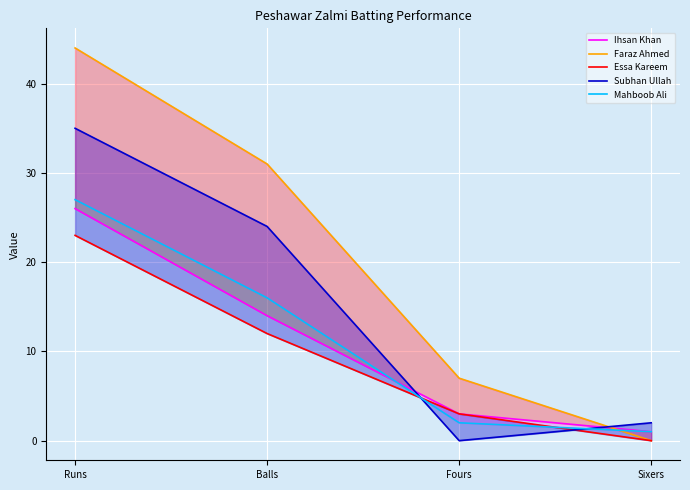

True or false: Faraz Ahmed and Essa Kareem cross at least once.

False